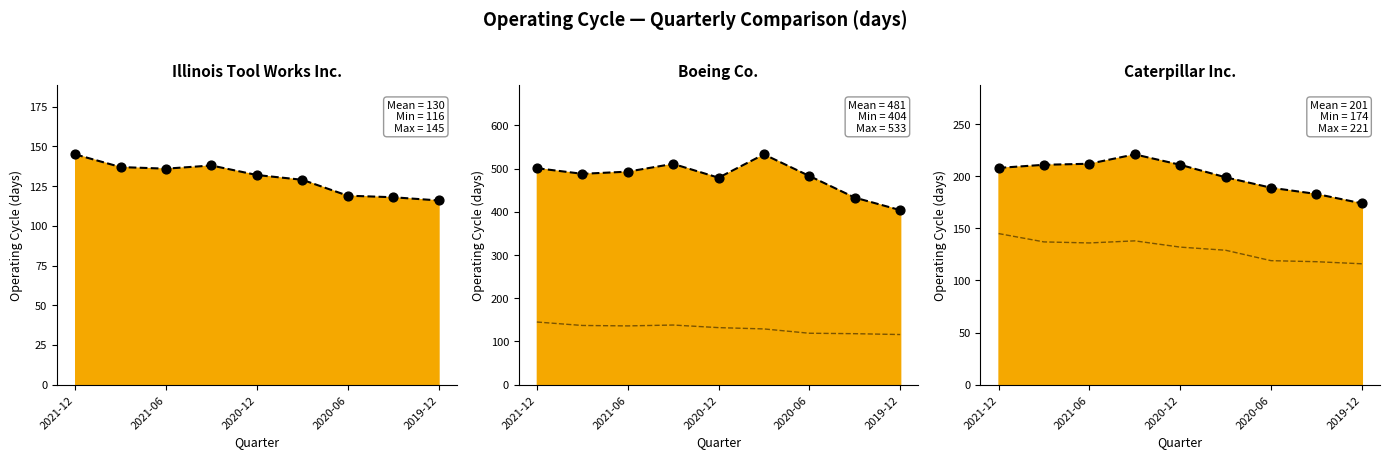

Which series contains the highest Y value?

Boeing Co.